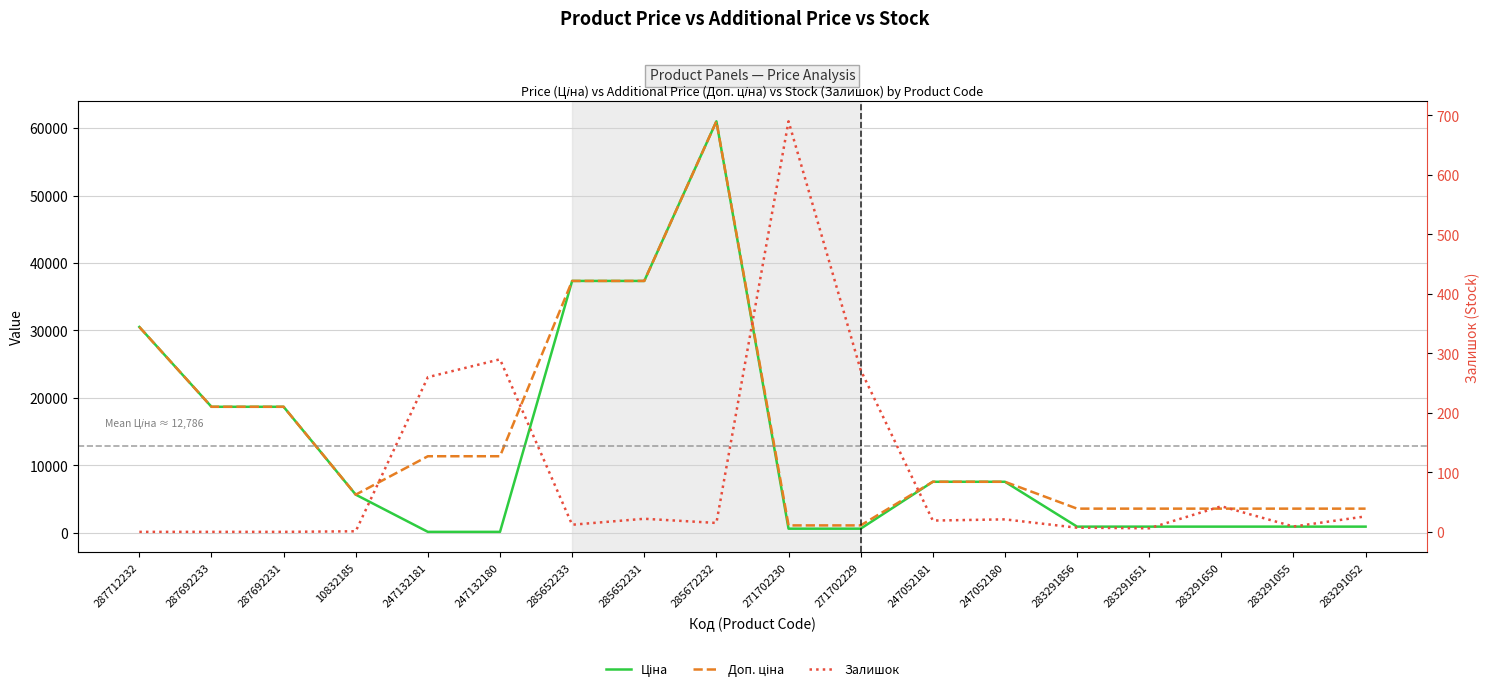

Rank the series at 247052180 from highest to lowest value.

Ціна, Доп. ціна, Залишок